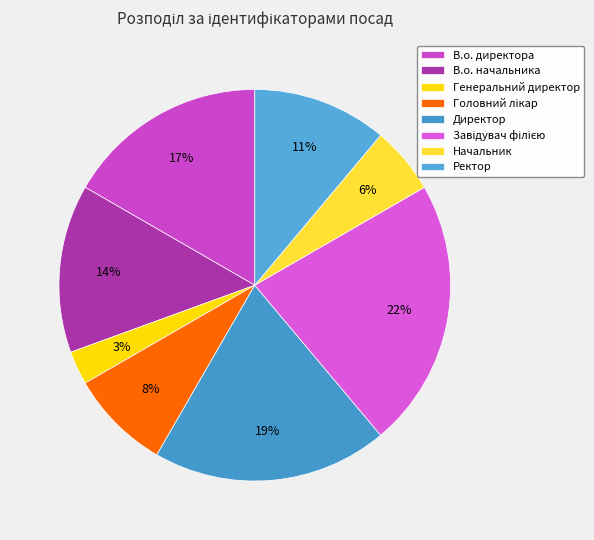

Is it true that Завідувач філією is 22% of the pie?

True